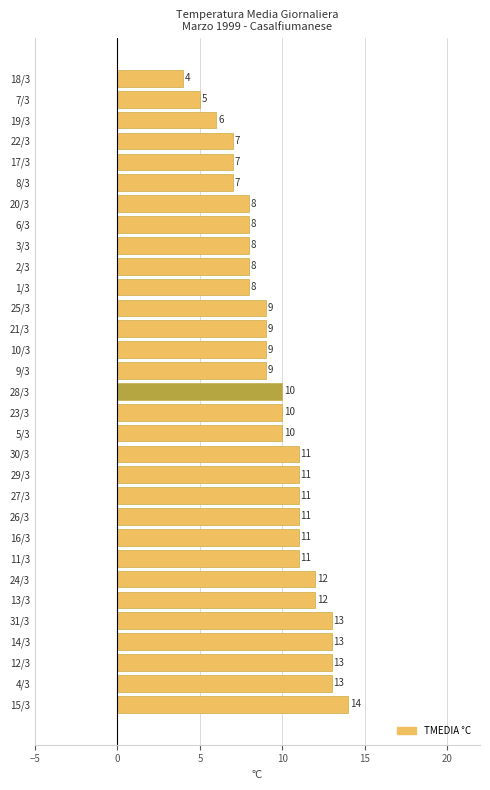

What is the difference between the maximum and second lowest values?

9